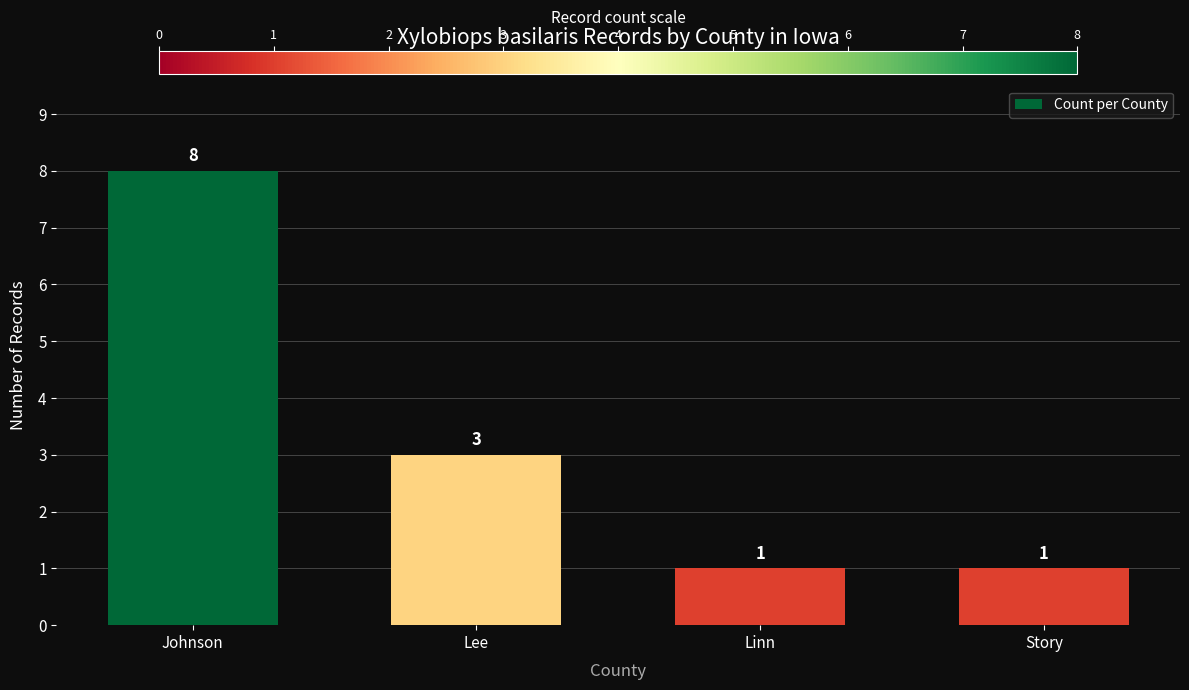

What is the approximate value at Story?

1